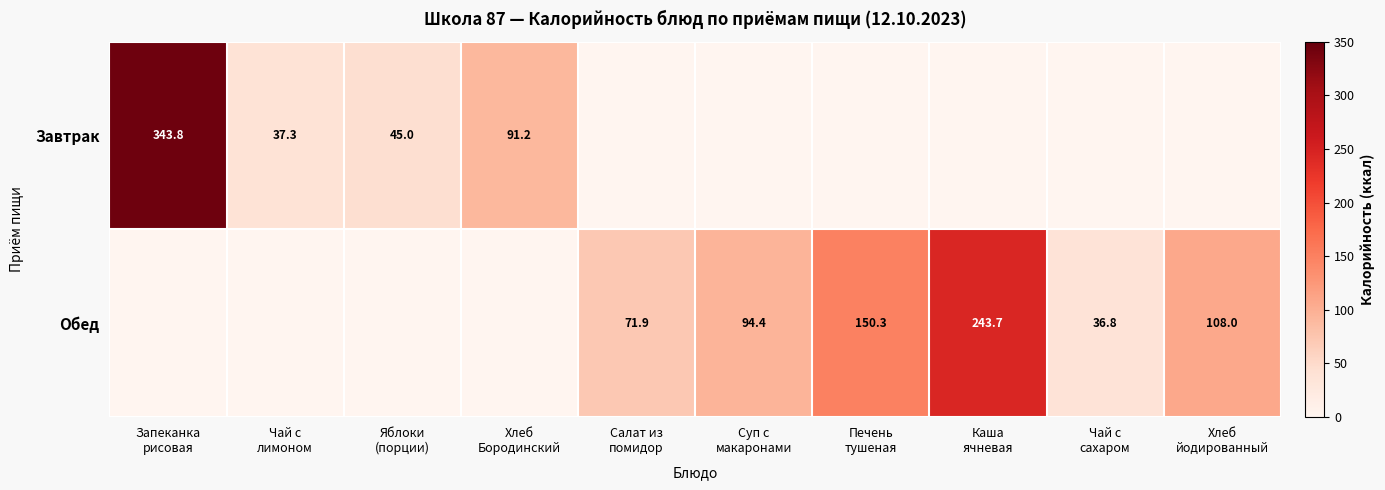

What is the greatest value displayed?

343.8